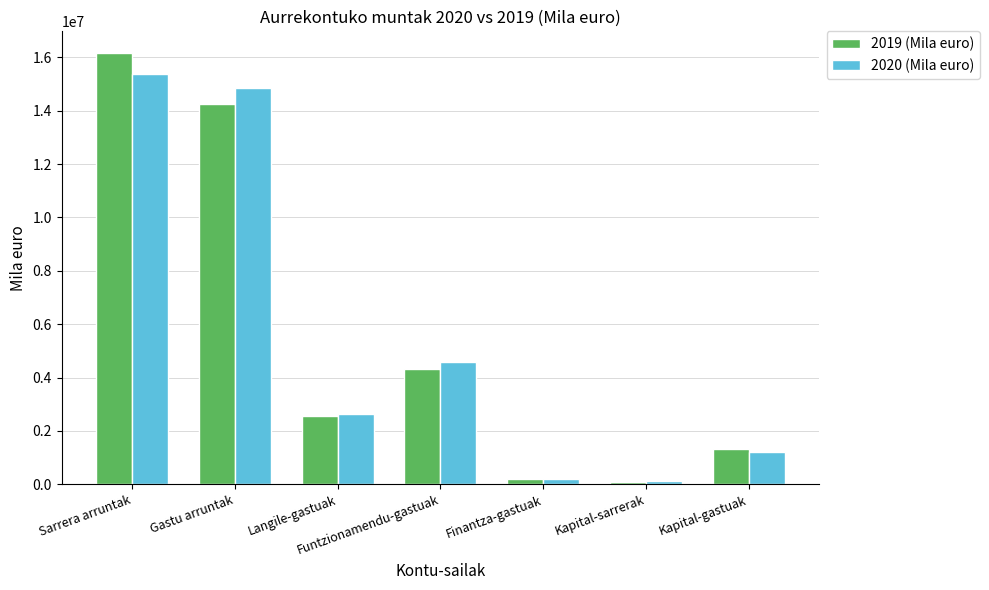

At which category is the sum across all series the highest?

Sarrera arruntak